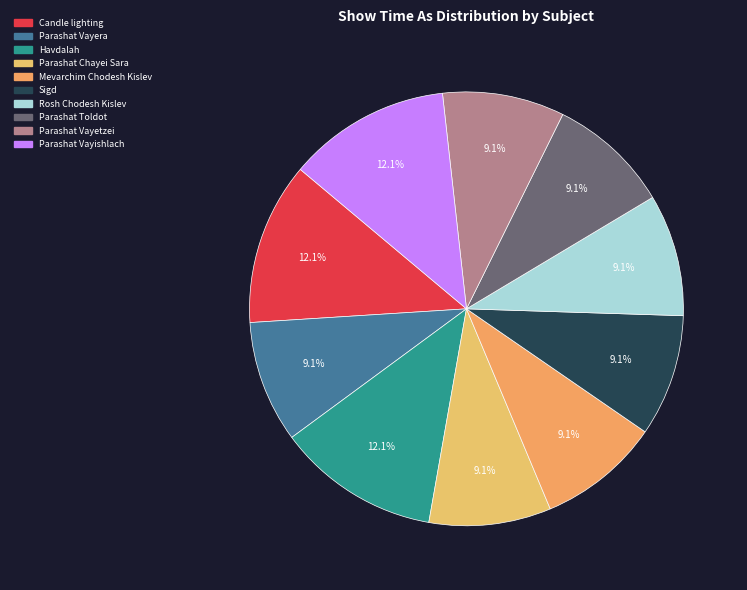

How many slices are in this pie chart?

10